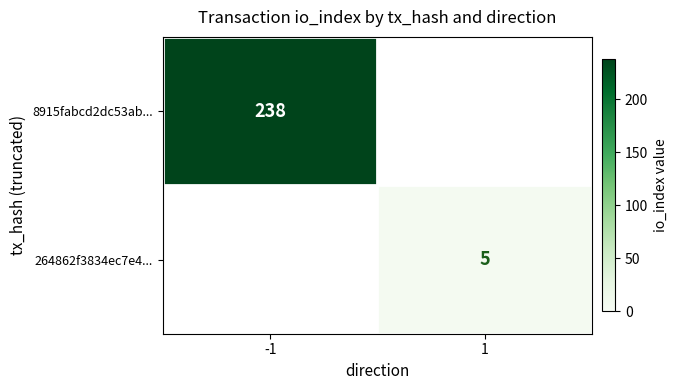

True or false: 264862f3834ec7e4... has a value of 5 at 1.

True